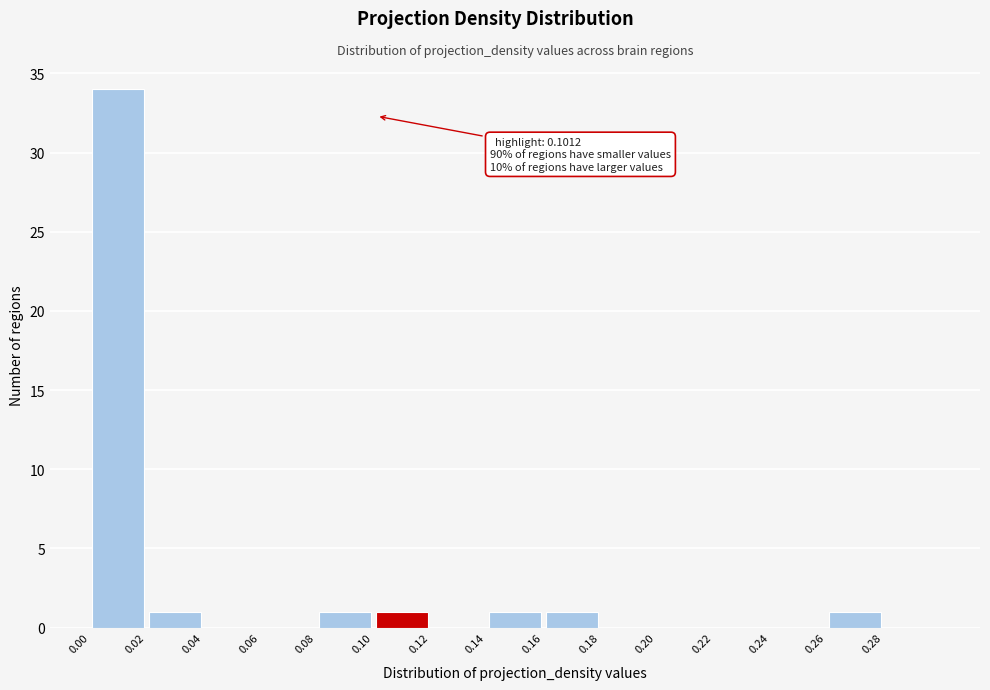

Which range on the x-axis has the tallest bar?

0.00 to 0.02